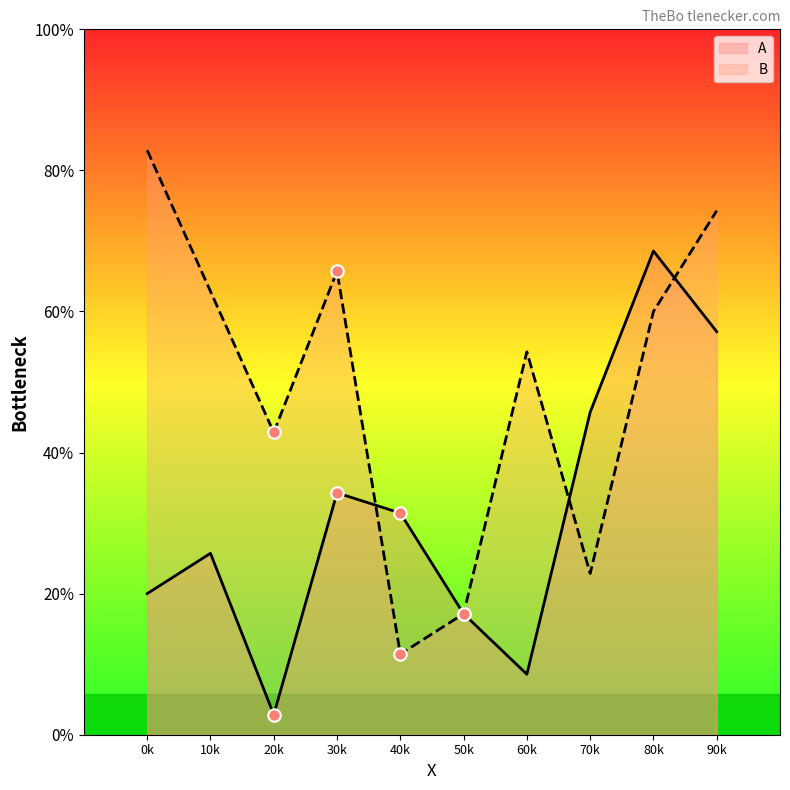

At how many categories does at least one series exceed 5?

10